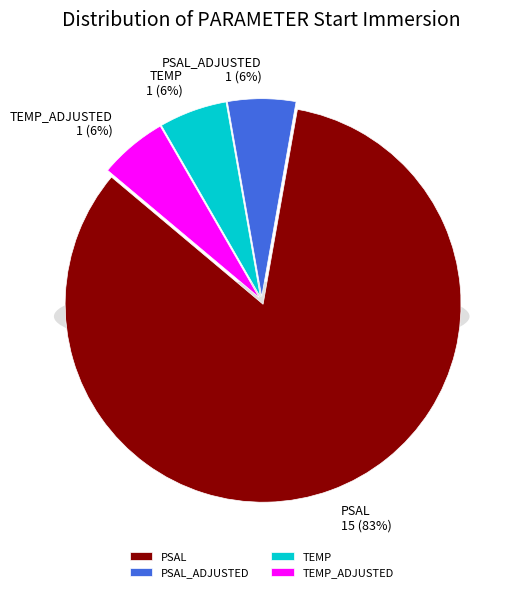

What percentage do TEMP_ADJUSTED and TEMP together represent?

11.1%